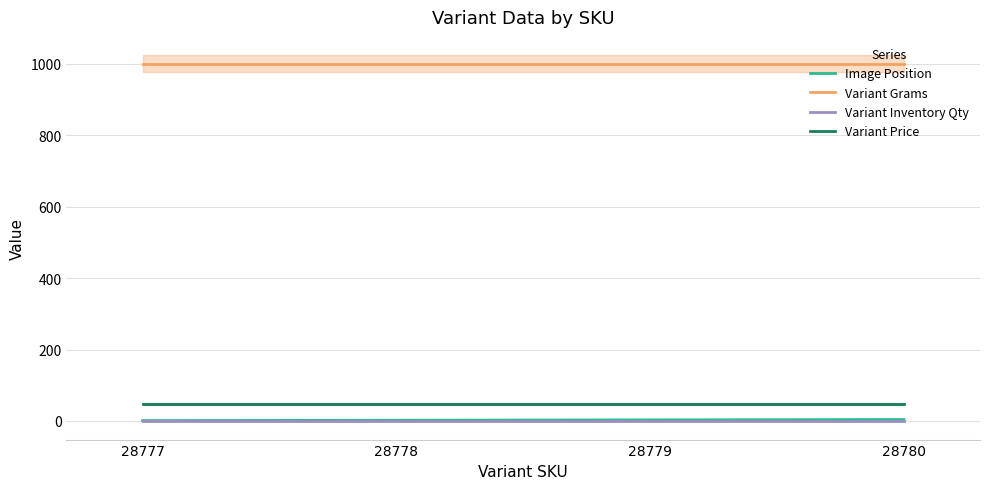

Rank the categories by Variant Inventory Qty value from highest to lowest.

28777, 28778, 28779, 28780